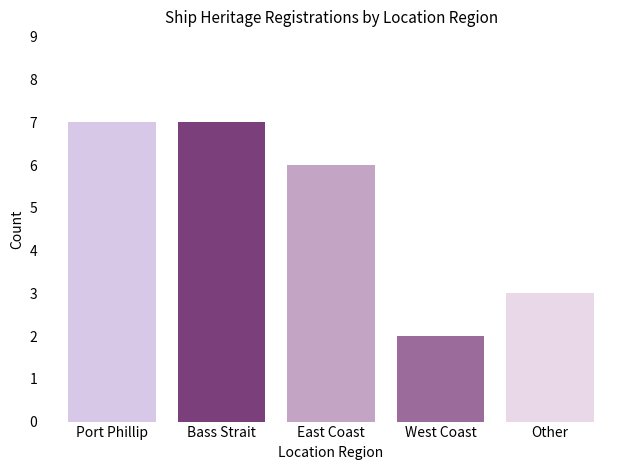

Which label corresponds to the smallest value in the chart?

West Coast